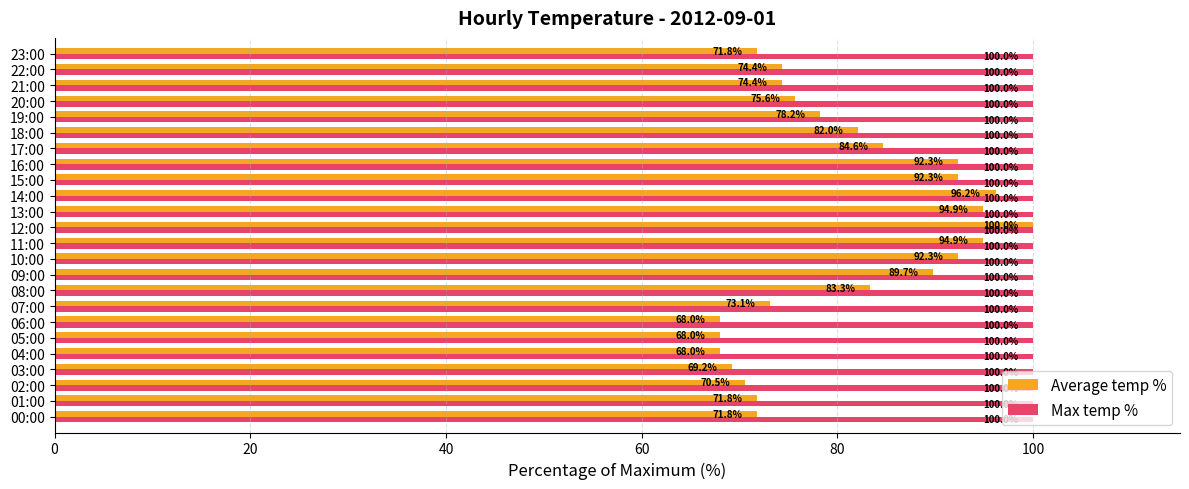

Which series has the largest total across all categories?

Max temp %